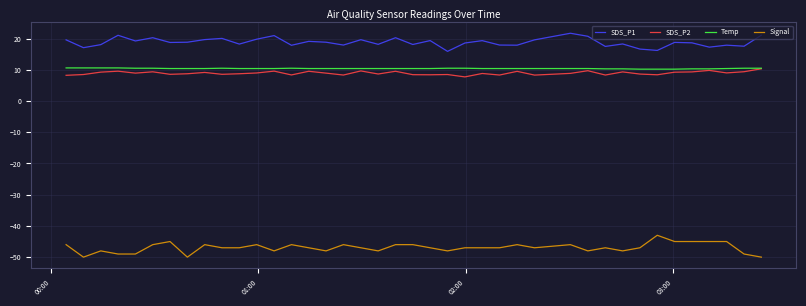

What is the smallest value displayed?

-50.0